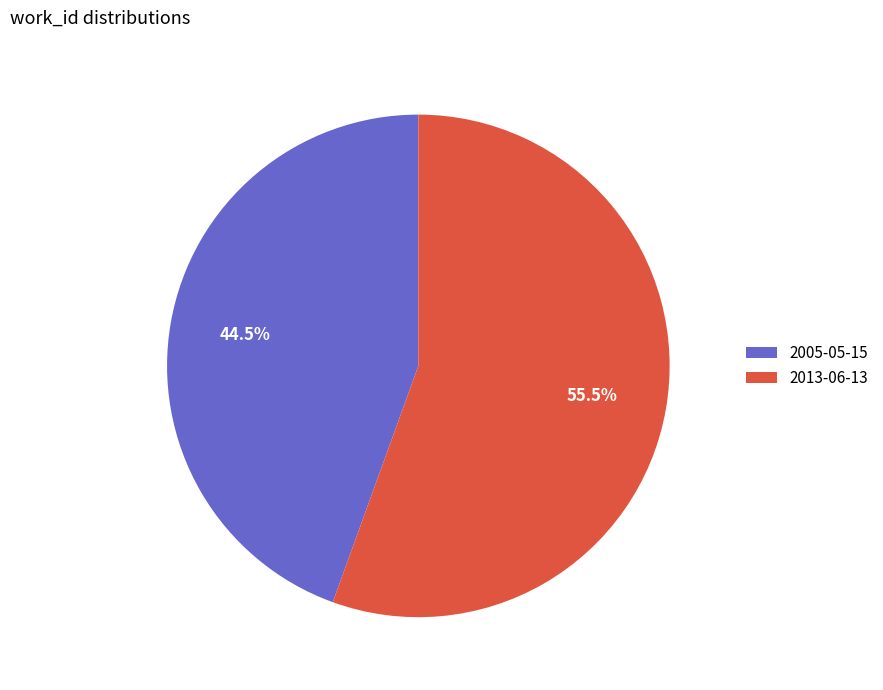

How much of the chart is everything except 2013-06-13?

44.5%